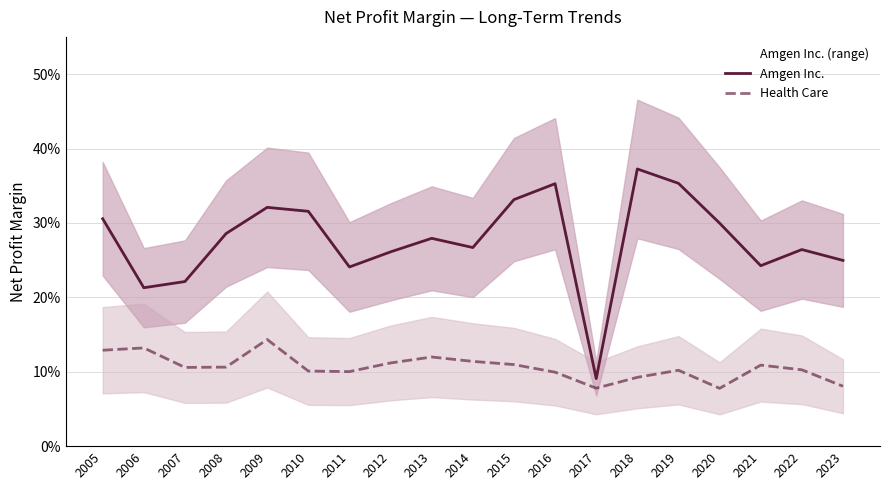

List the labels in order of Amgen Inc. value, smallest first.

2017, 2006, 2007, 2011, 2021, 2023, 2012, 2022, 2014, 2013, 2008, 2020, 2005, 2010, 2009, 2015, 2016, 2019, 2018